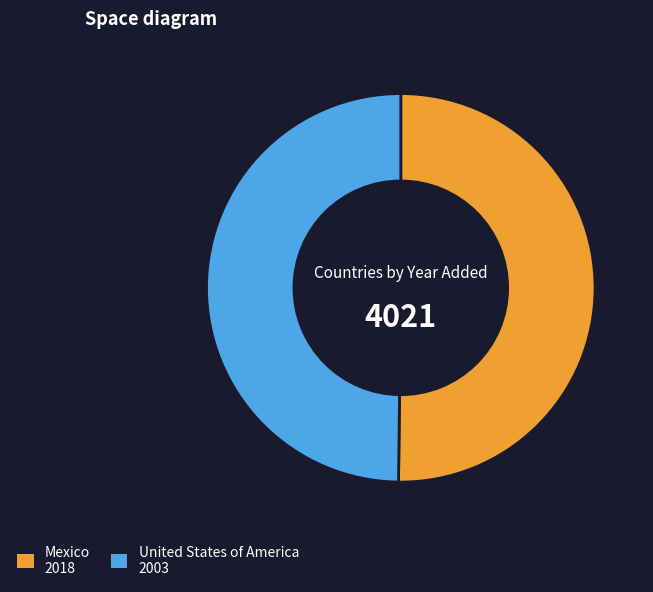

Do Mexico and United States of America together represent more than half of the pie?

Yes